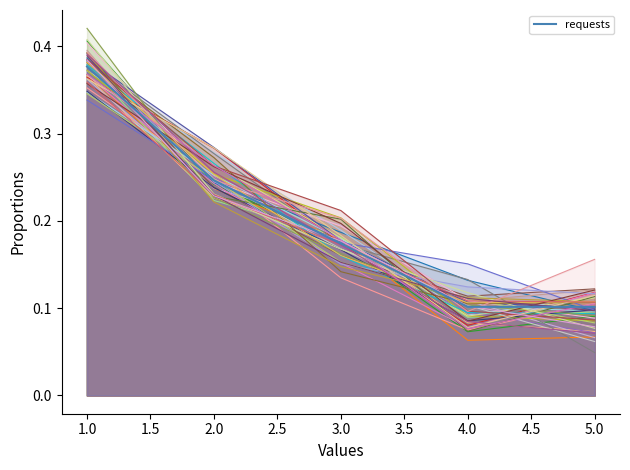

True or false: the data shows 0.1 at 5.

True